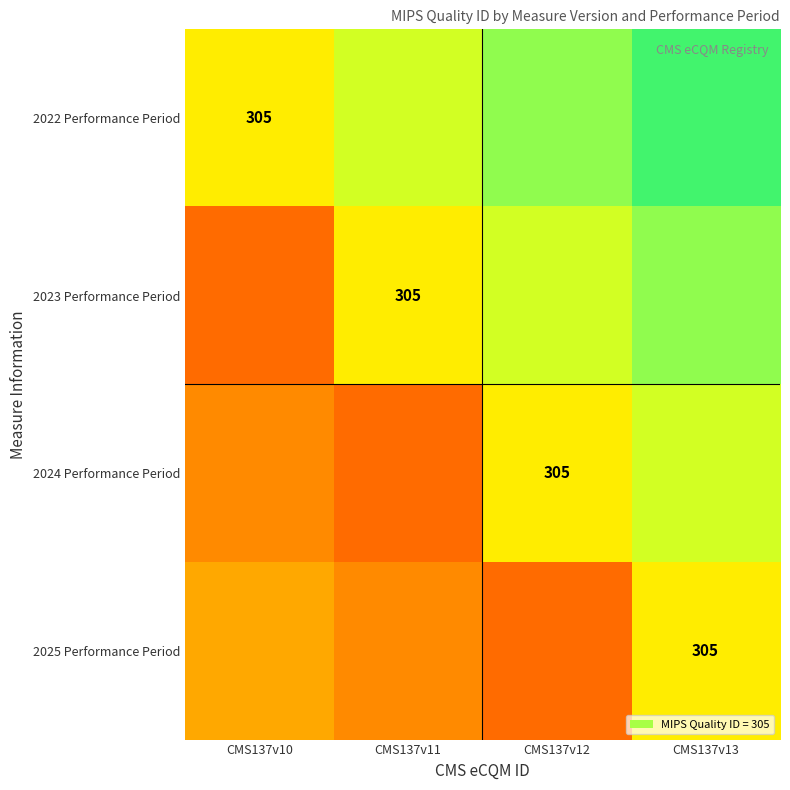

The value of 2023 Performance Period at CMS137v11 is 305. True or false?

True